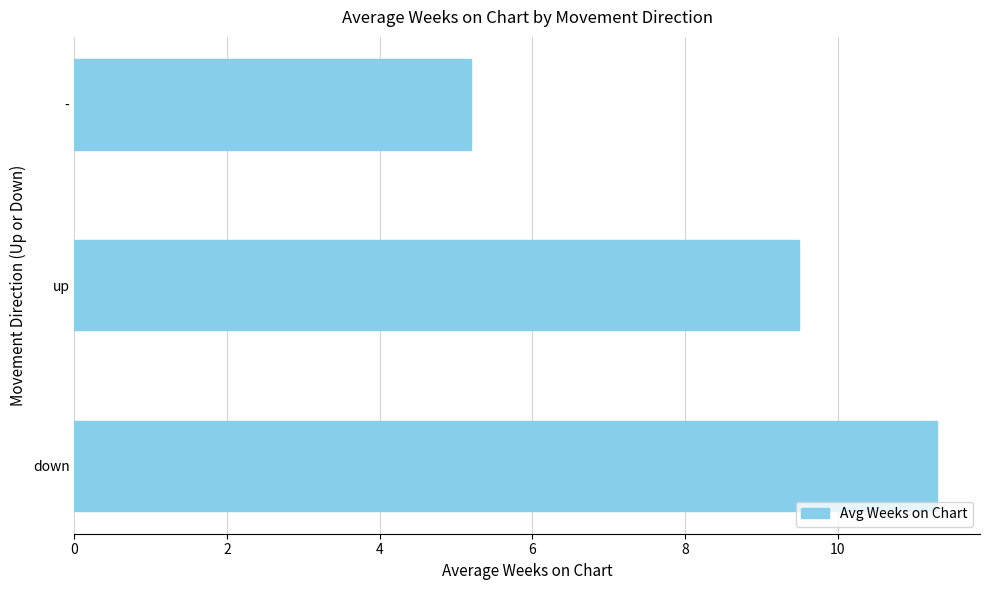

What is the change in value from down to up?

-1.8